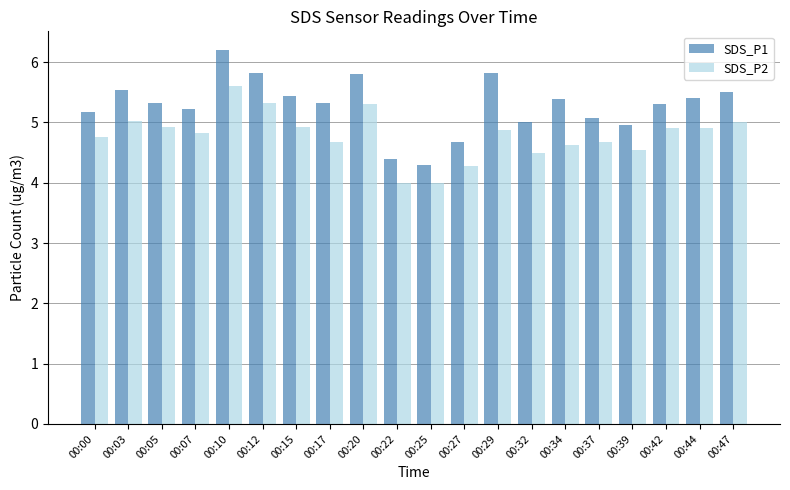

What is the difference between the maximum and minimum values in the SDS_P2 series?

1.6